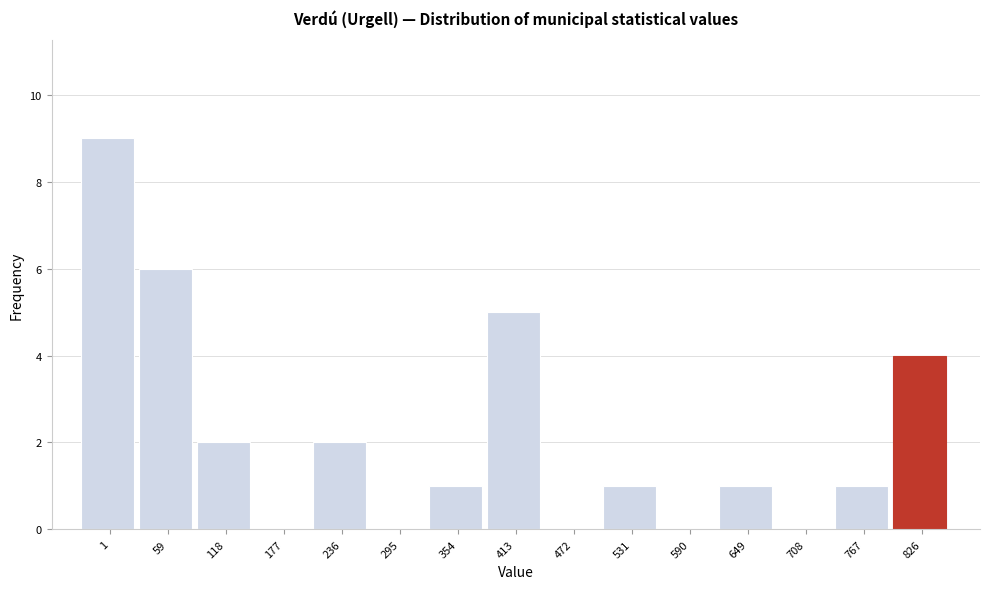

Reading left to right, extract all data points from this chart.

1=9	59=6	118=2	177=0	236=2	295=0	354=1	413=5	472=0	531=1	590=0	649=1	708=0	767=1	826=4